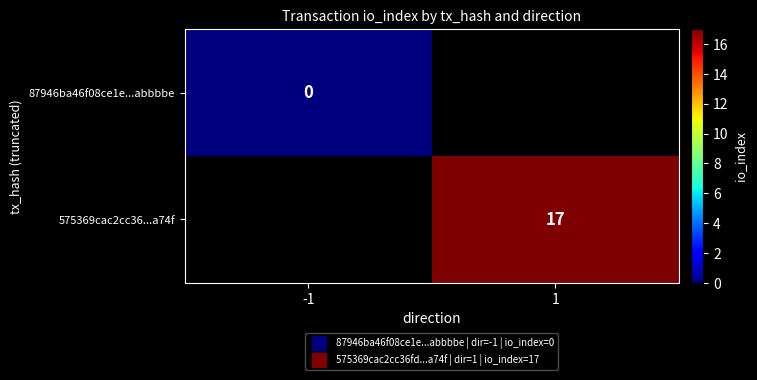

Rank the series at 1 from lowest to highest value.

87946ba46f08ce1e...abbbbe, 575369cac2cc36...a74f